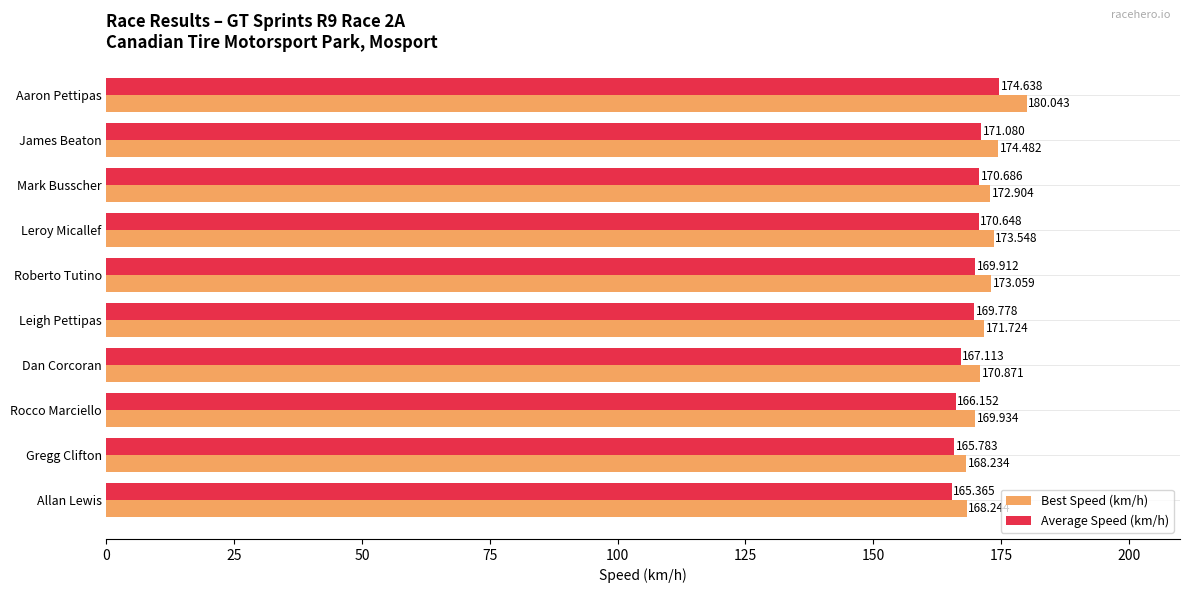

List the labels in order of Best Speed (km/h) value, smallest first.

Gregg Clifton, Allan Lewis, Rocco Marciello, Dan Corcoran, Leigh Pettipas, Mark Busscher, Roberto Tutino, Leroy Micallef, James Beaton, Aaron Pettipas